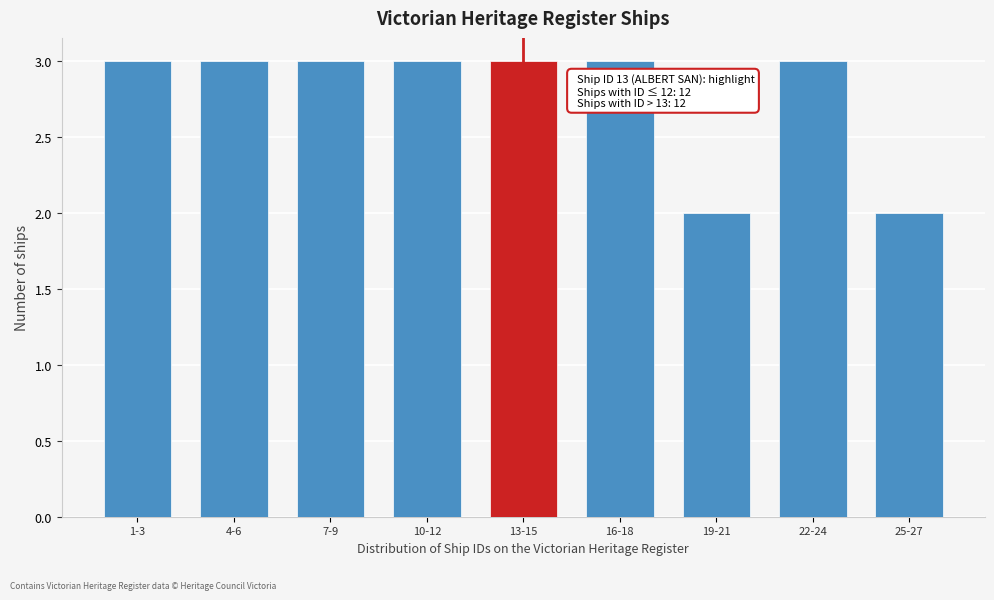

Reading left to right, extract all data points from this chart.

1-3=3	4-6=3	7-9=3	10-12=3	13-15=3	16-18=3	19-21=2	22-24=3	25-27=2